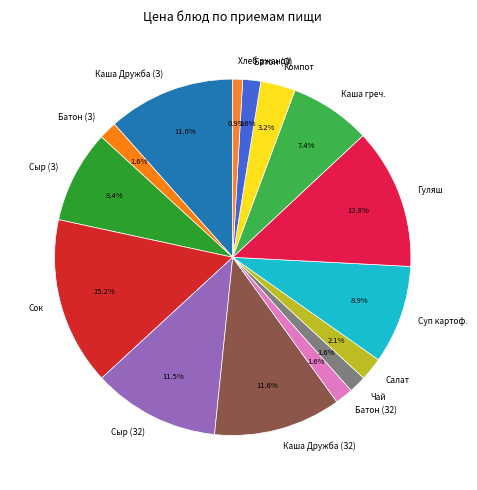

Combined, what portion of the pie is Суп картоф. and Чай?

10.5%